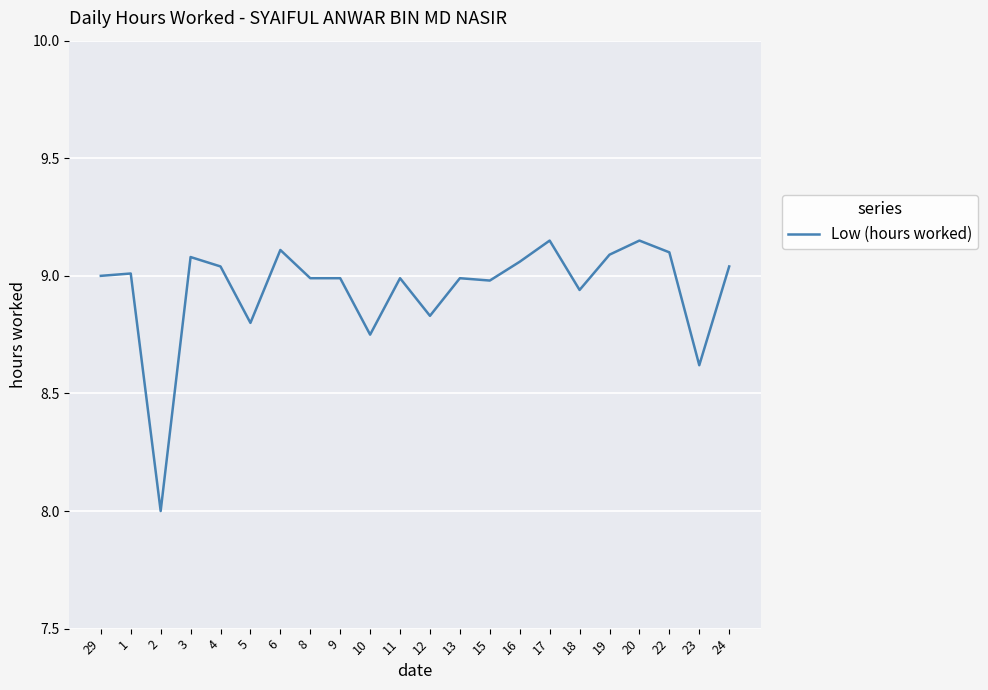

Which category has the lowest value across all series?

2